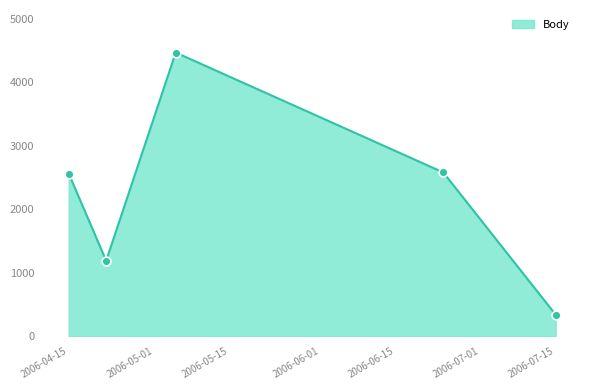

What is the change in value from 2006-04-15 to 2006-05-05?

+1904